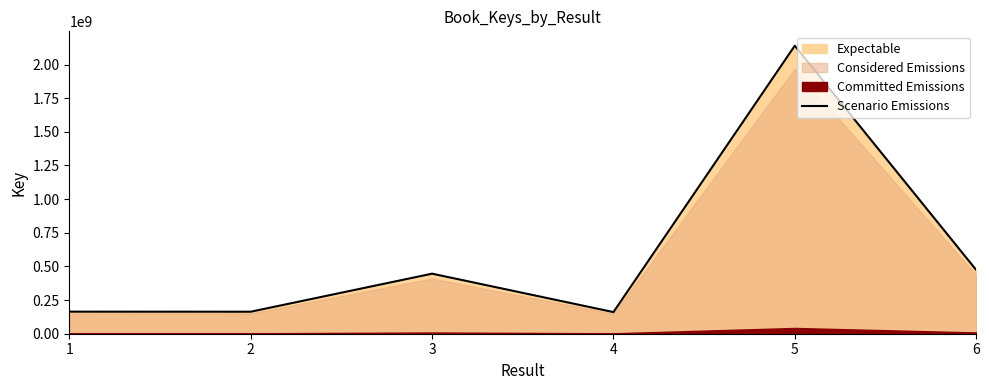

Reading left to right, extract all data points from this chart.

163915215	163494920	446132009	160695227	2139701039	474460317